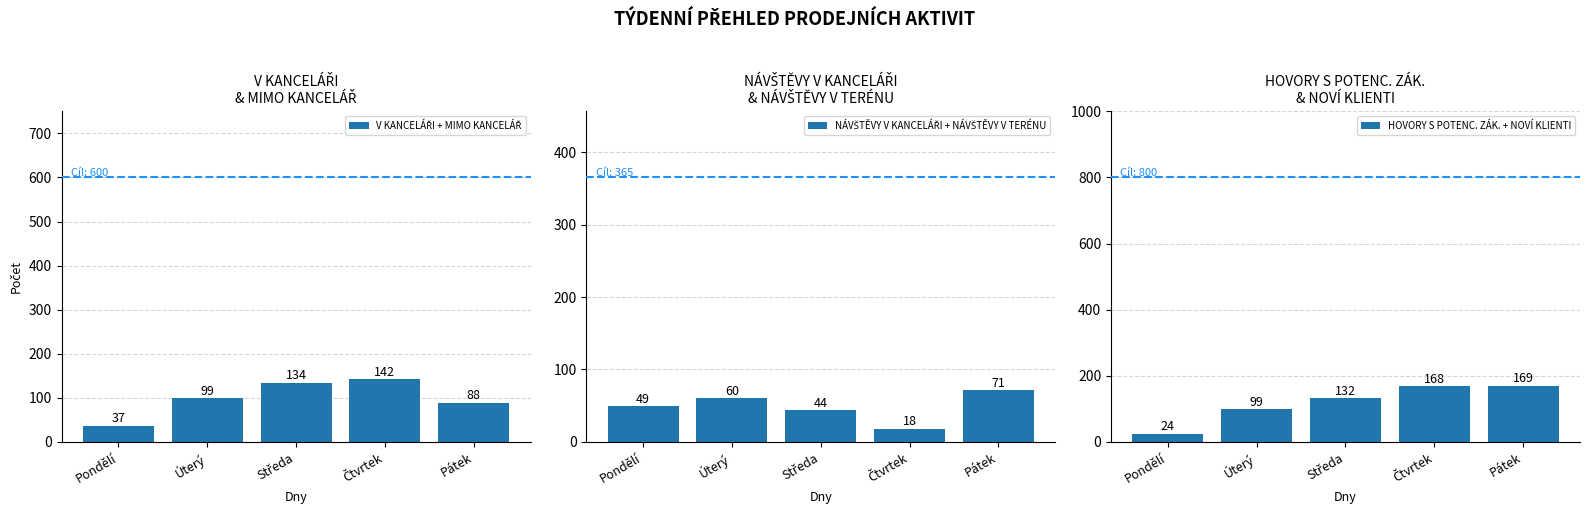

At how many categories does at least one series exceed 22?

5